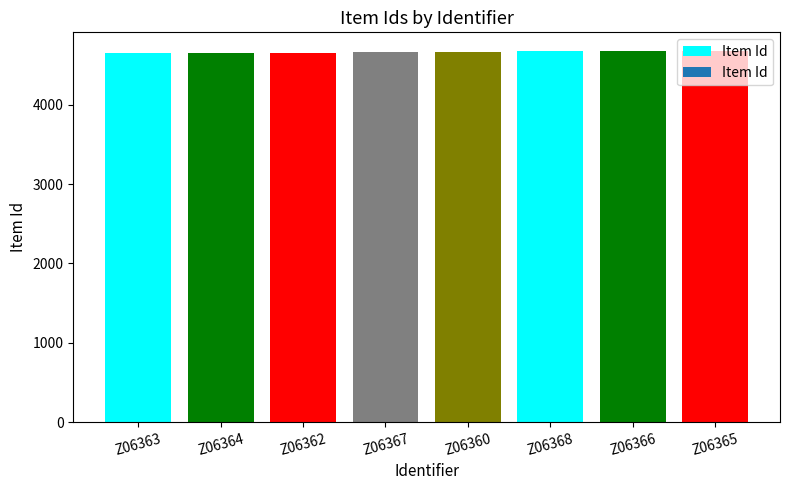

What is the difference between the second highest and minimum values?

27